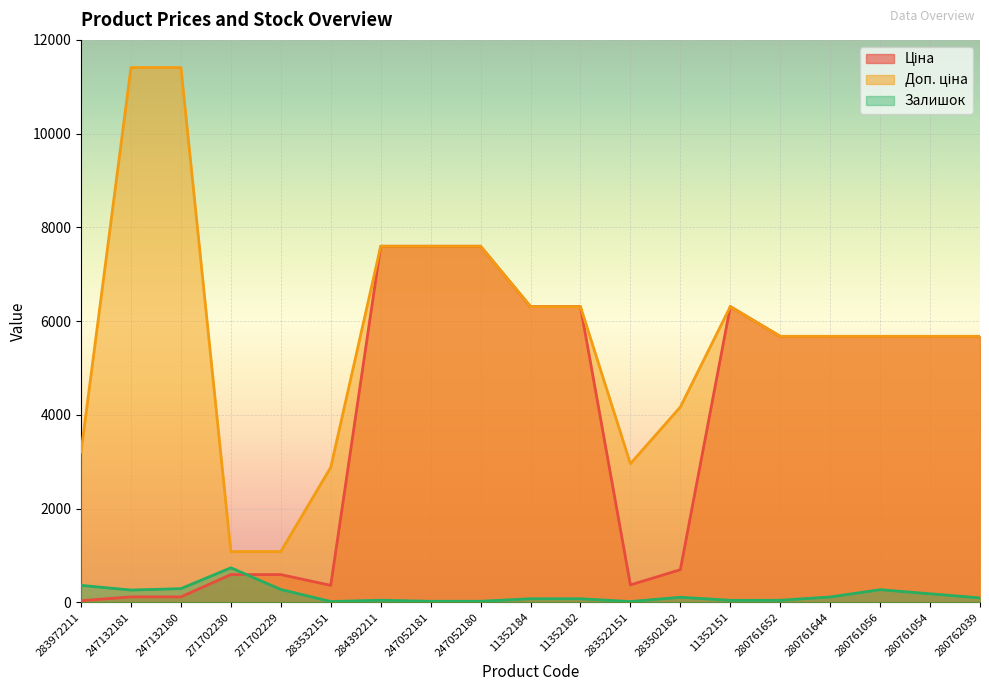

What is the label of the 17th point from the right?

247132180